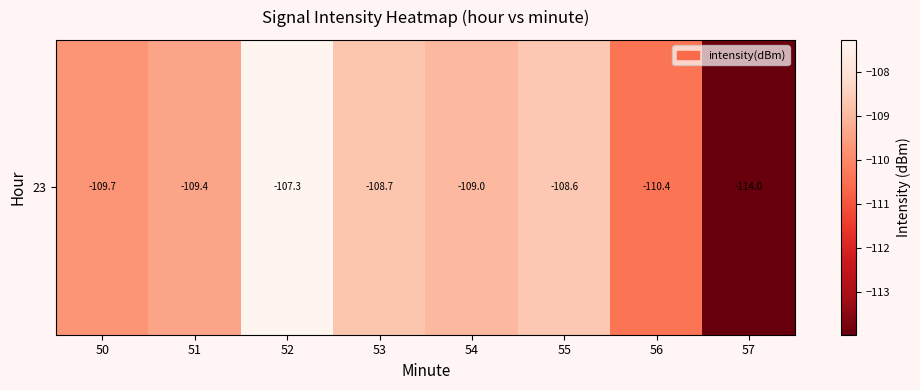

What is the change in value from 51 to 57?

-4.6